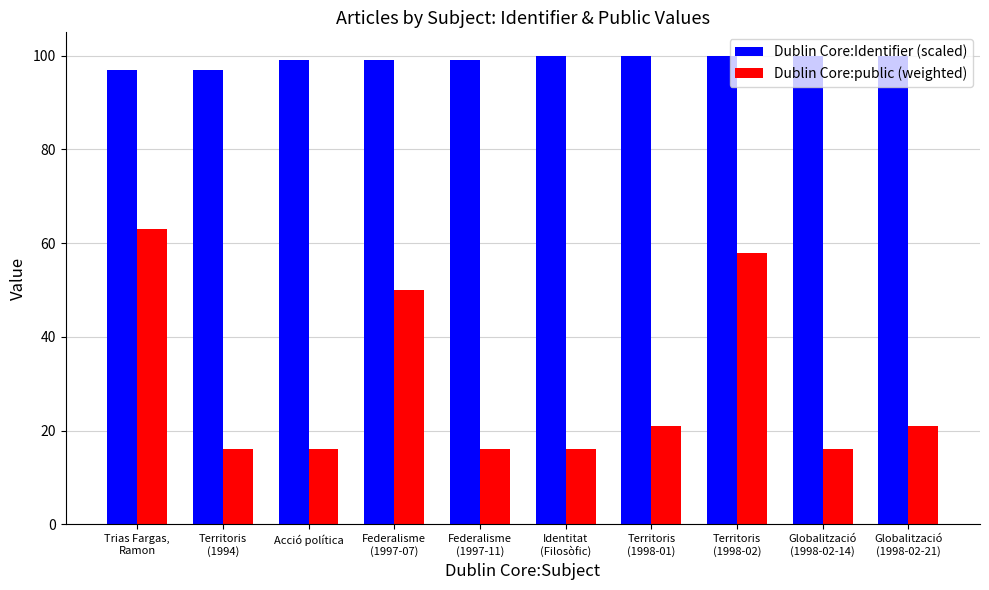

What is the label of the 6th bar from the left?

Identitat
(Filosòfic)